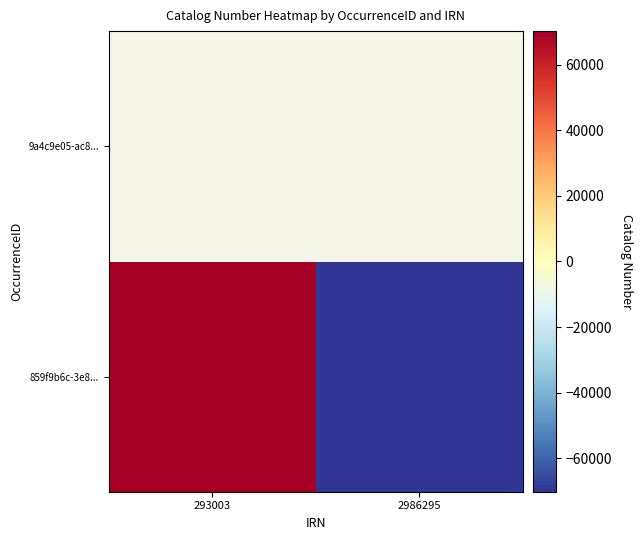

Which category has the lowest value across all series?

2986295